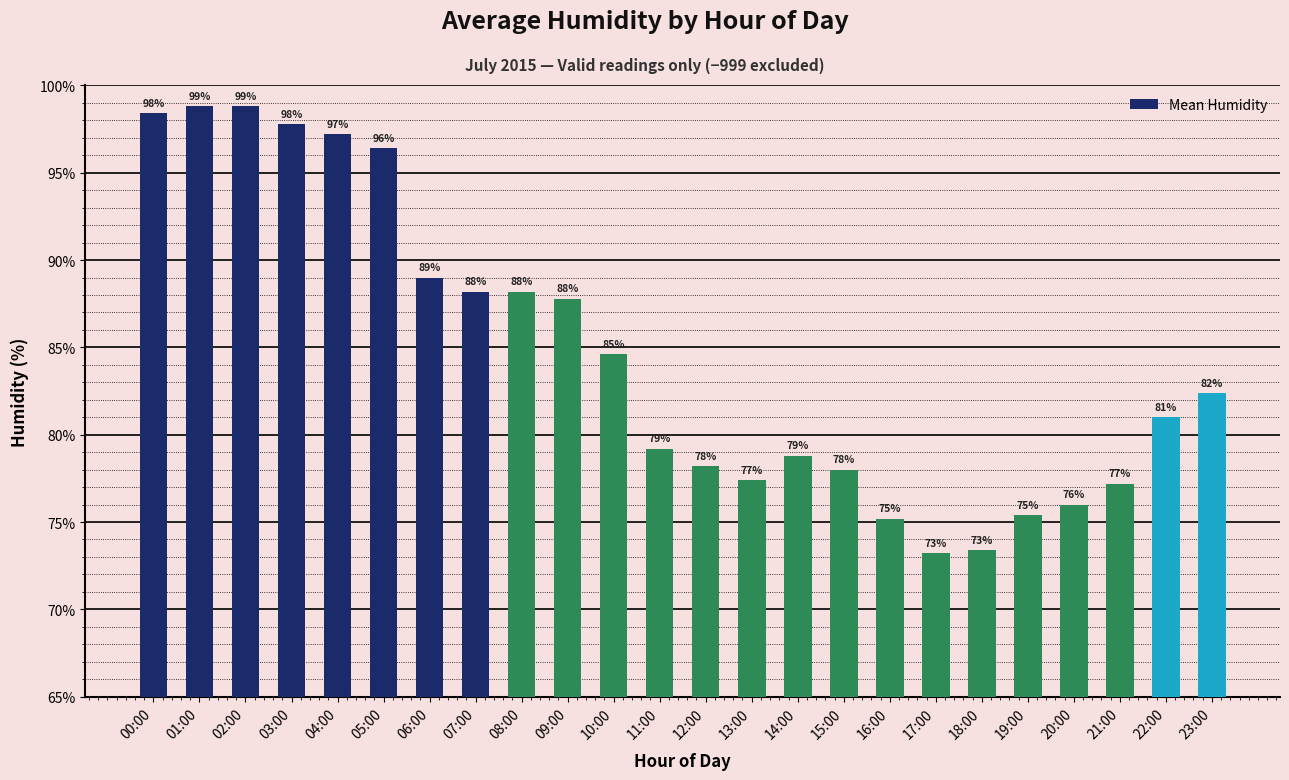

The chart shows a value of 81.0 at 22:00. True or false?

True